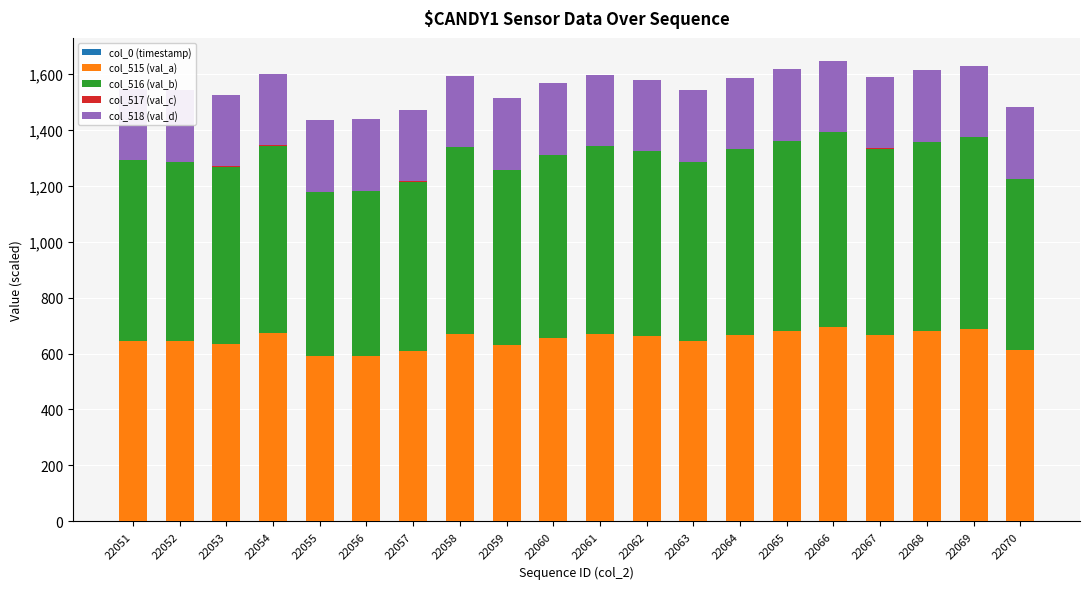

Count the number of data series in this chart.

5